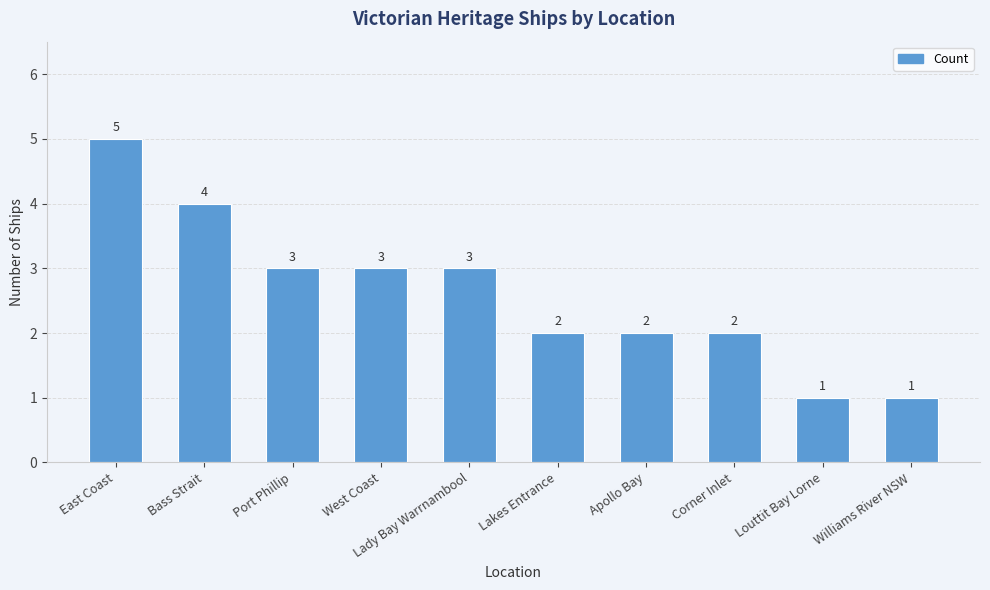

What is the change in value from Bass Strait to Williams River NSW?

-3